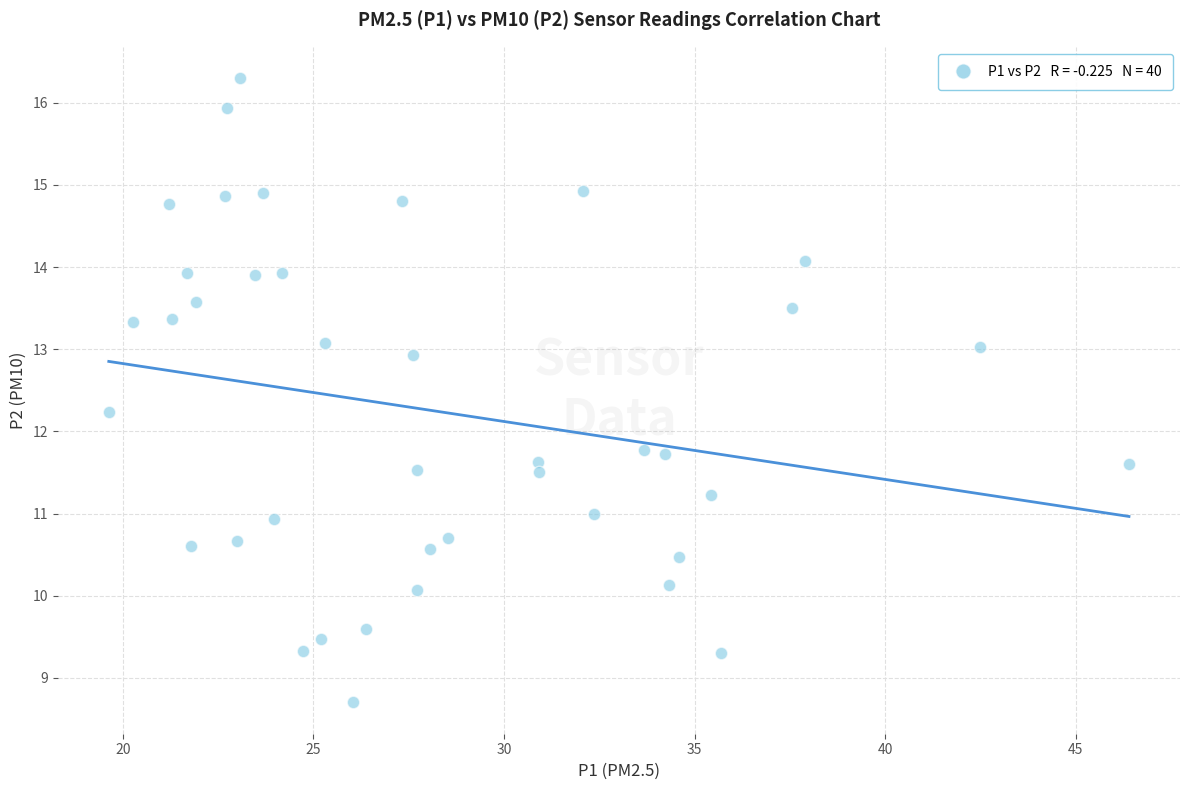

What is the range of X values (max minus min)?

26.8